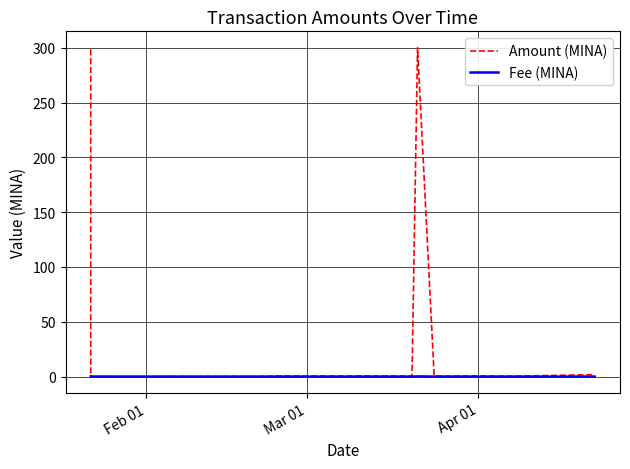

What is the difference between the maximum and minimum values in the Amount (MINA) series?

300.0